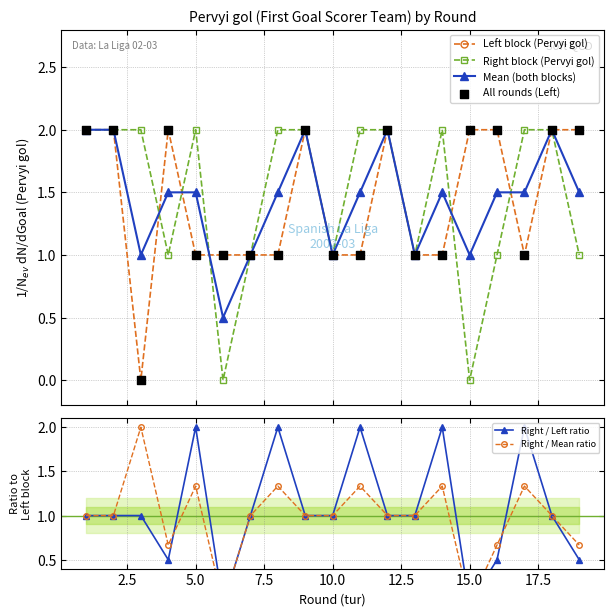

What are all the series names shown in the legend?

Left block (Pervyi gol), Right block (Pervyi gol), Mean (both blocks), All rounds (Left), Right / Left ratio, Right / Mean ratio